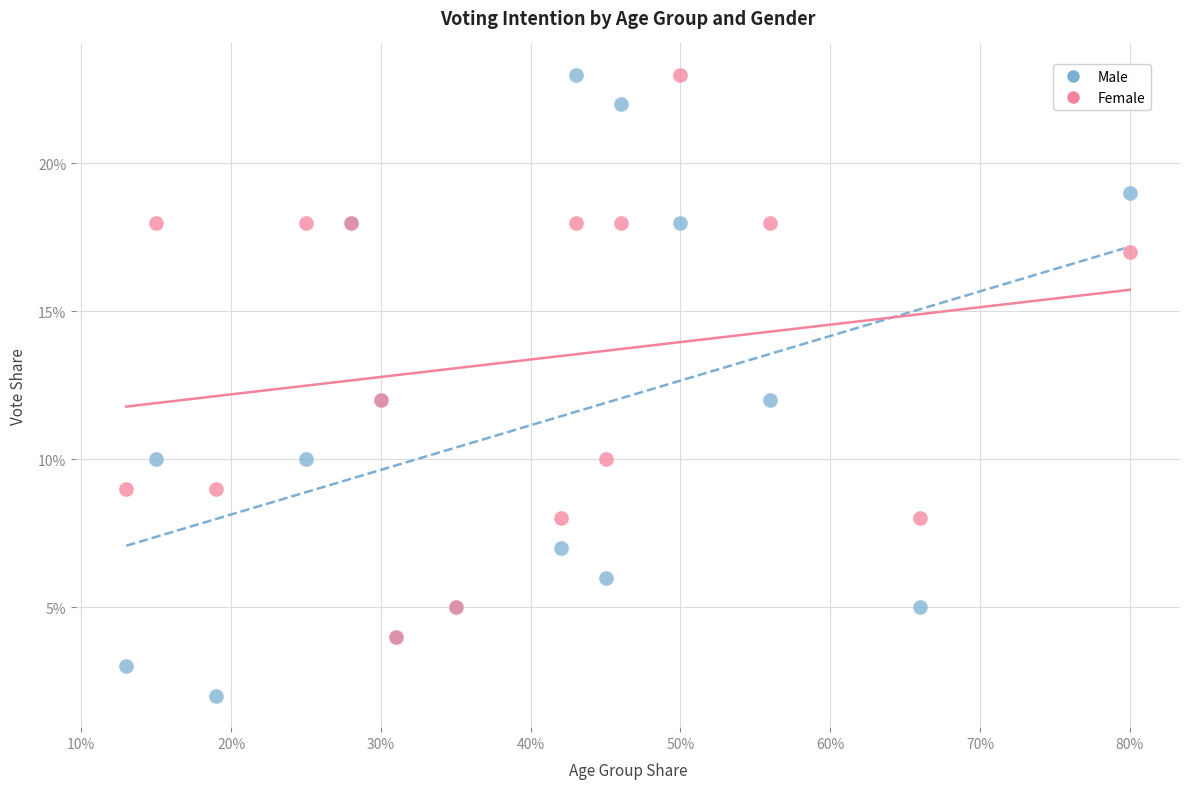

What are all the series names shown in the legend?

Male, Female